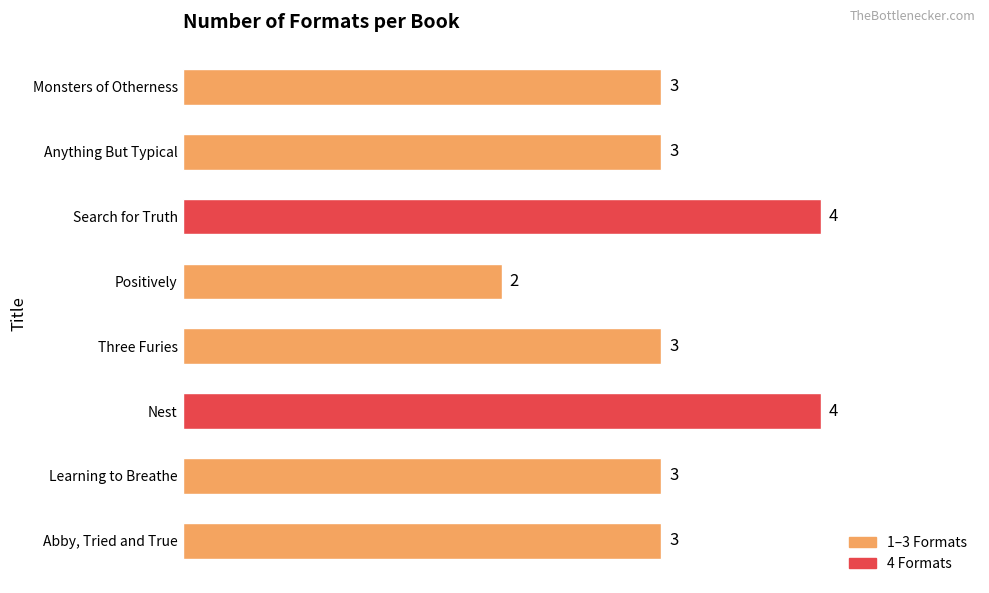

Count the number of categories in the chart.

8